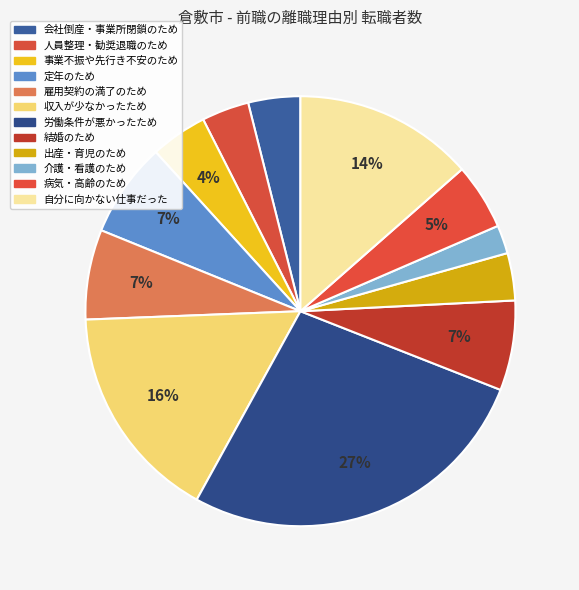

To the nearest percent, what percentage of the pie is 出産・育児のため?

4%